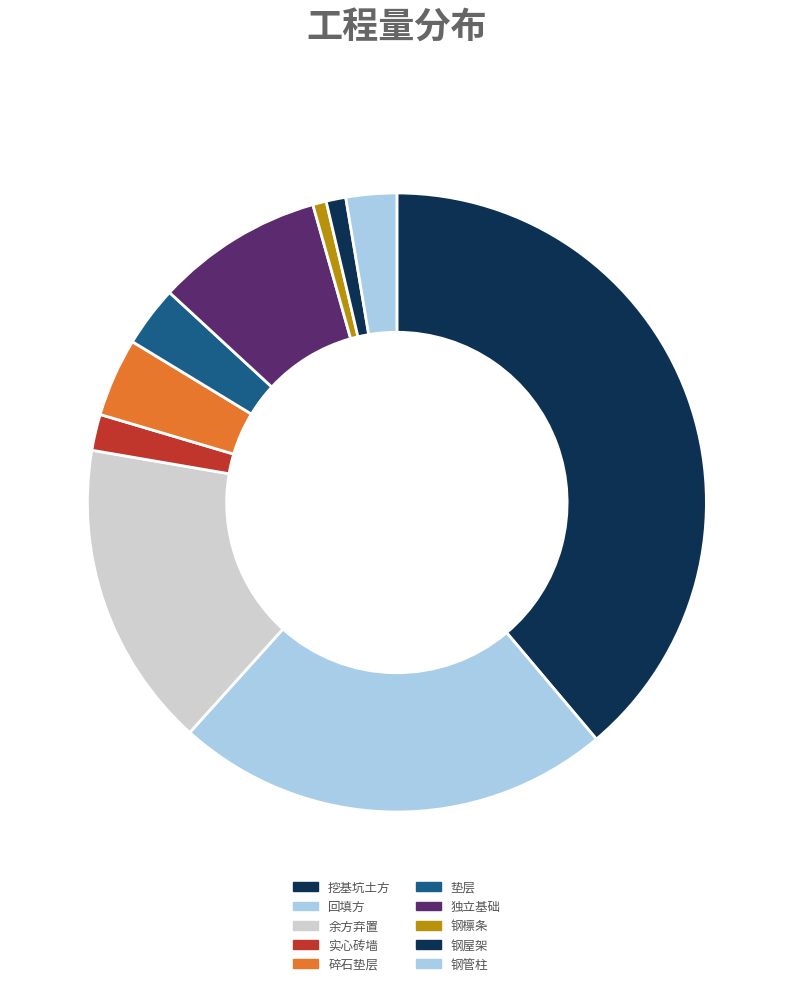

Count the number of slices in the pie.

10